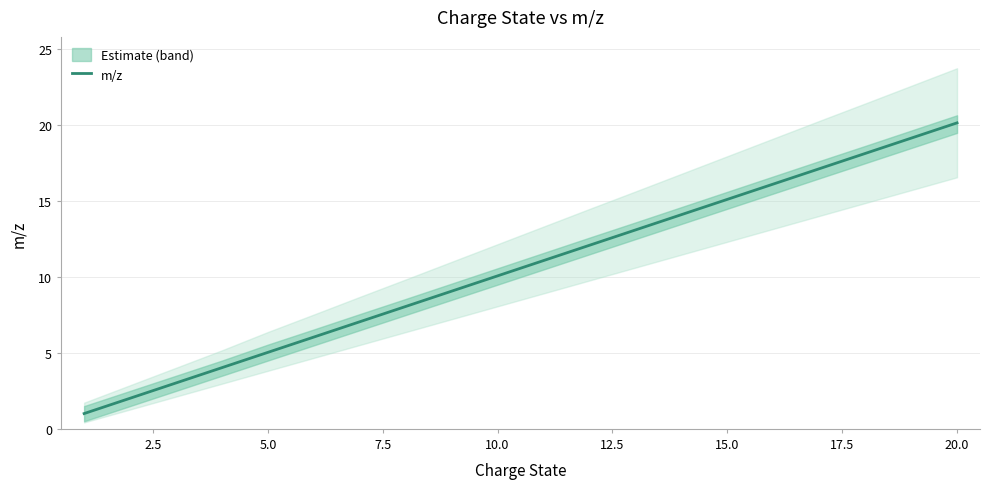

Is it true that m/z equals 29.0 at 20.0?

False